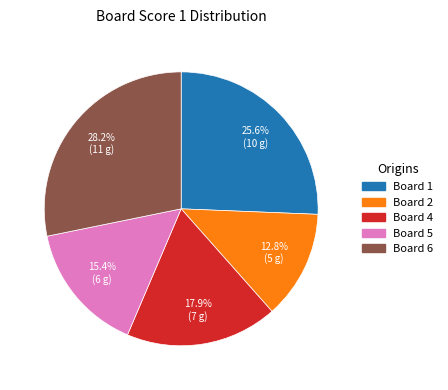

Is there any slice that represents more than half of the pie?

No